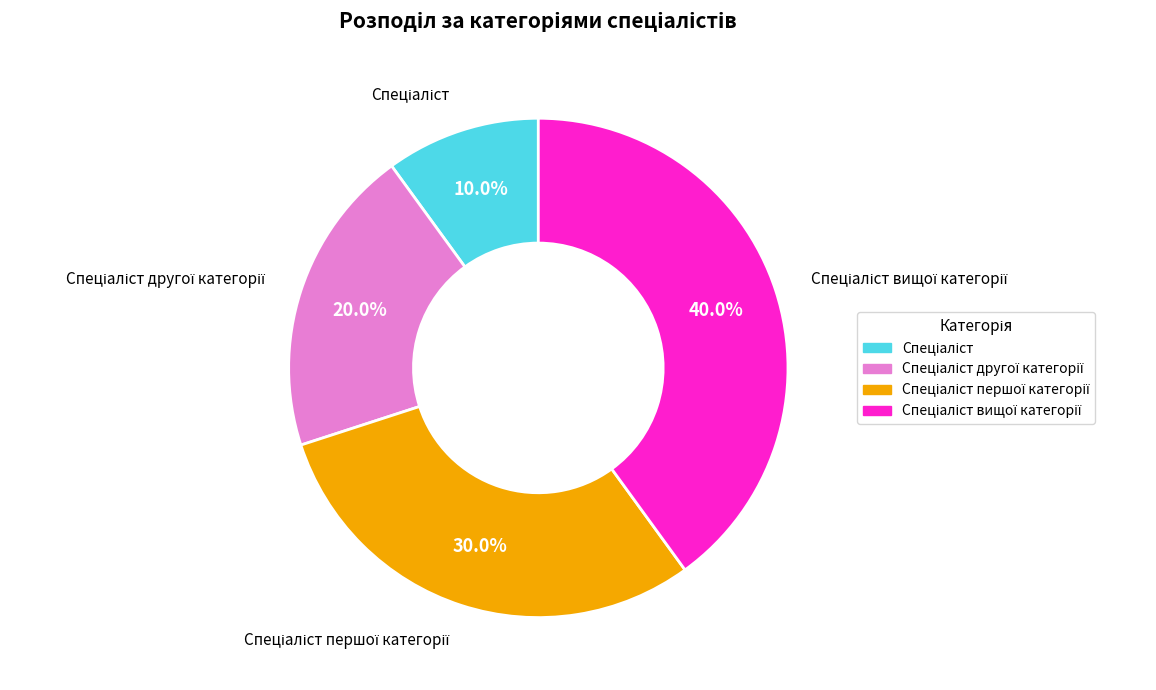

Does any single category account for the majority?

No